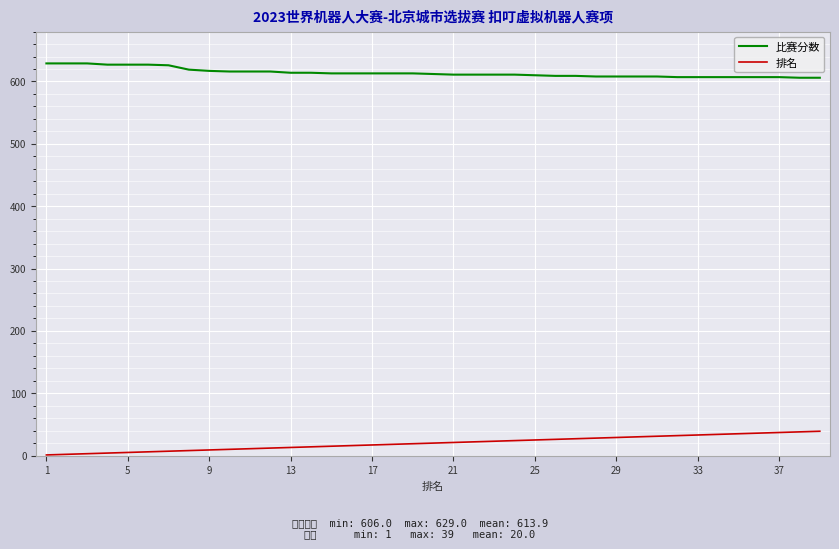

What is the highest value of the 比赛分数 series?

629